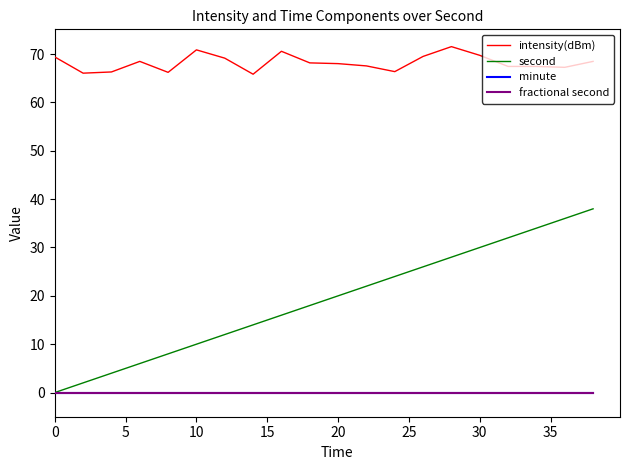

Is this an area chart (filled region under the line)?

No